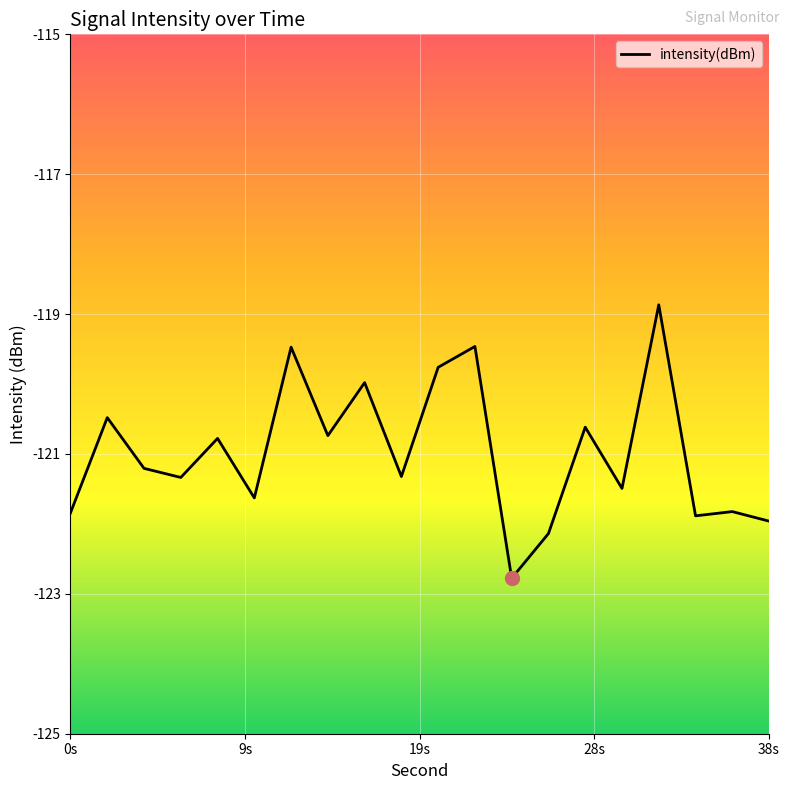

What is the smallest value displayed?

-122.8